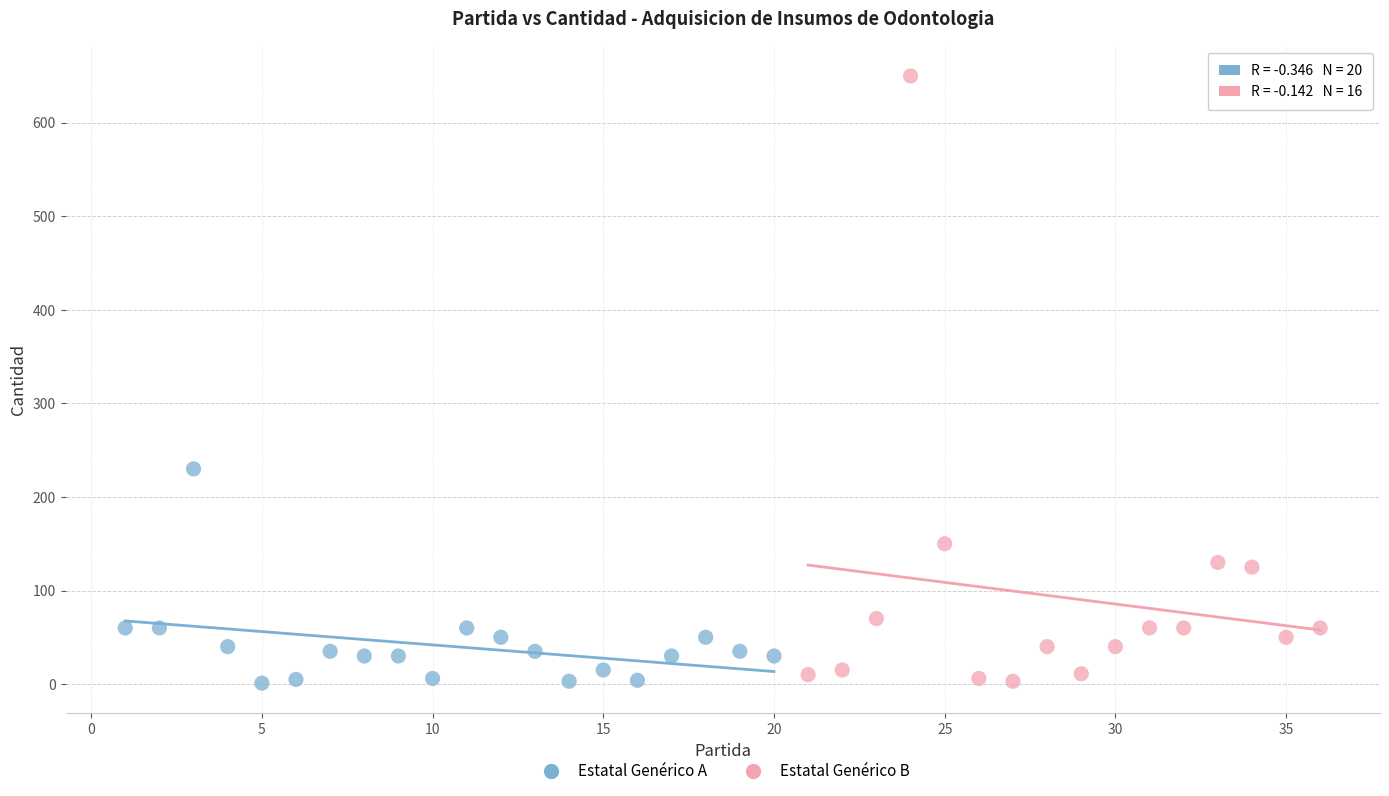

Which series reaches the maximum Y coordinate?

Estatal Genérico B